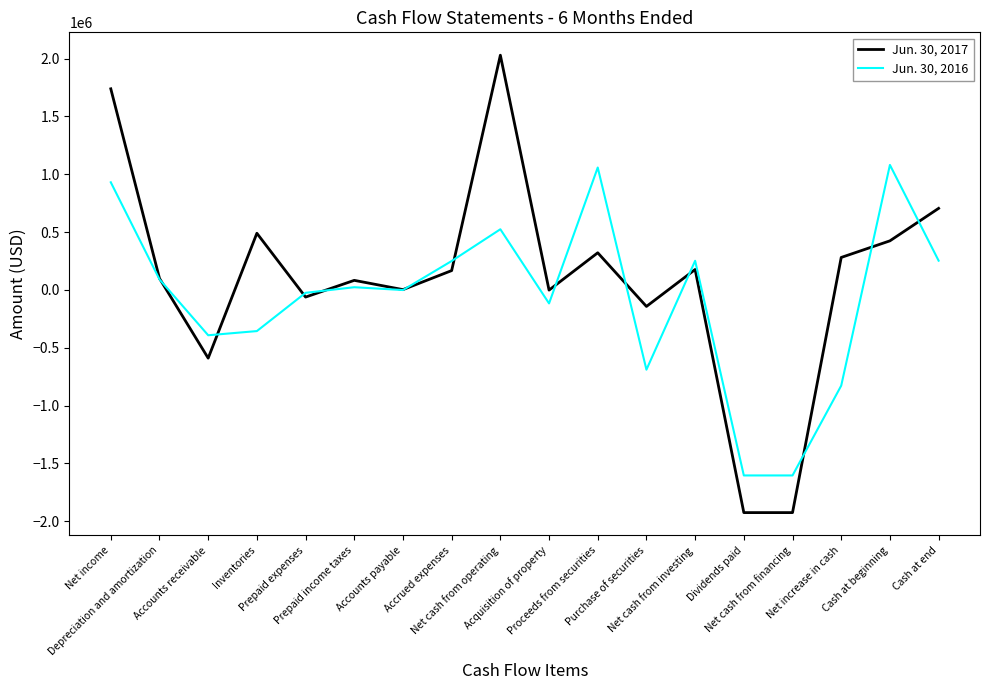

What is the greatest value displayed?

2029152